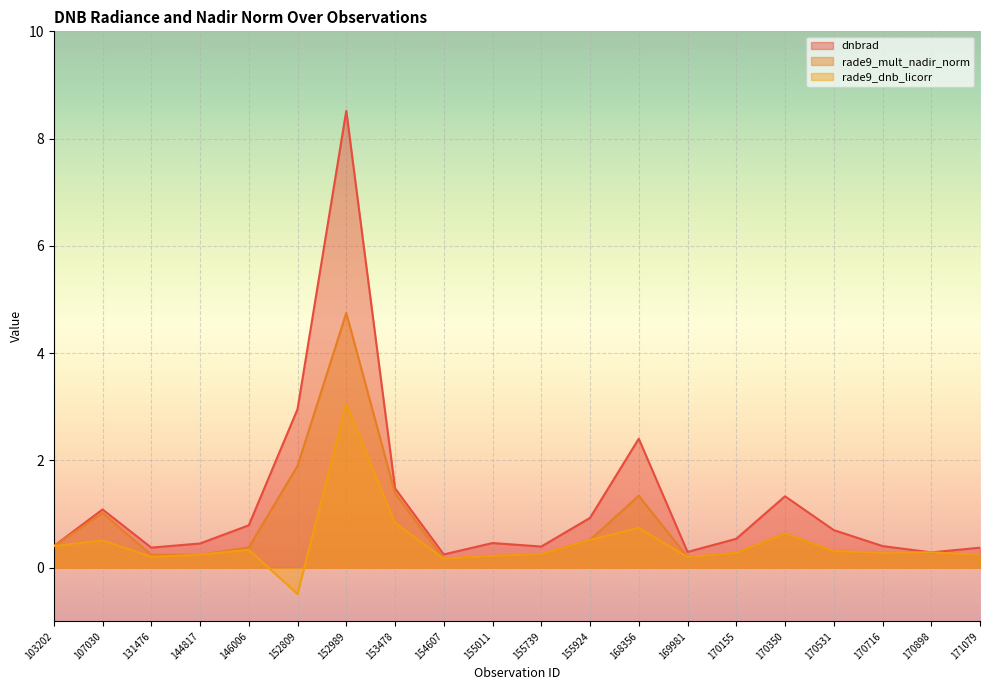

What is the value of the rade9_dnb_licorr point at the 15th from the left?

0.3